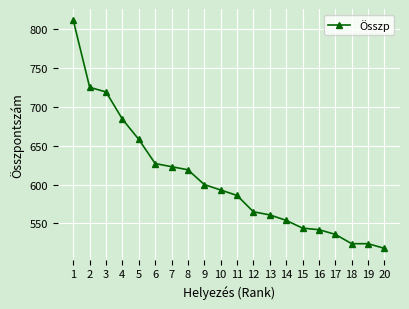

What is the average value?

606